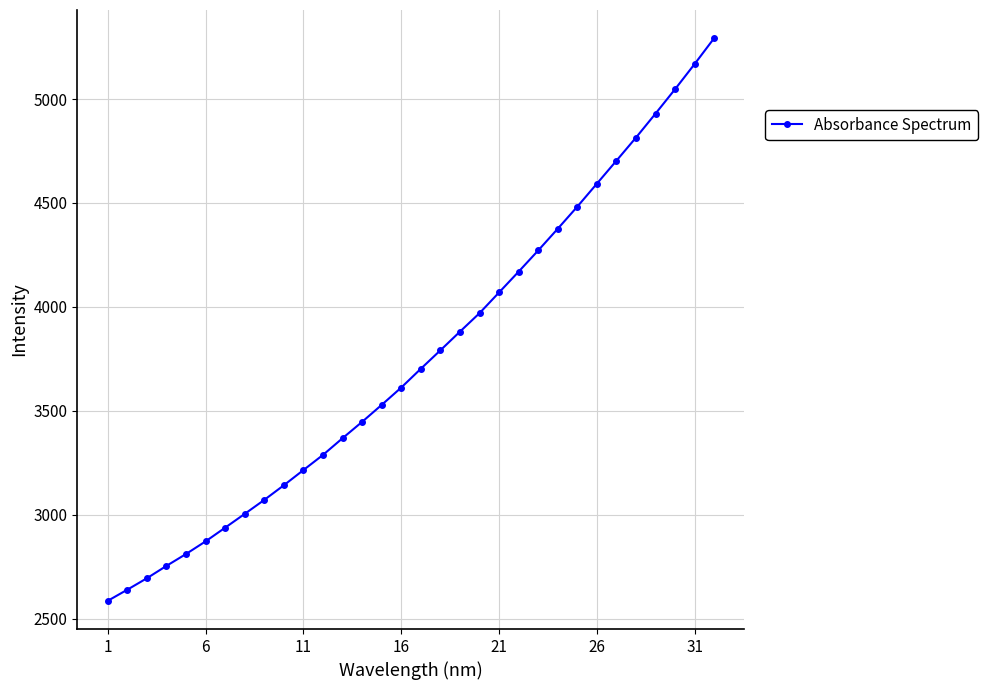

What is the value of the 14th point from the left?

3447.8